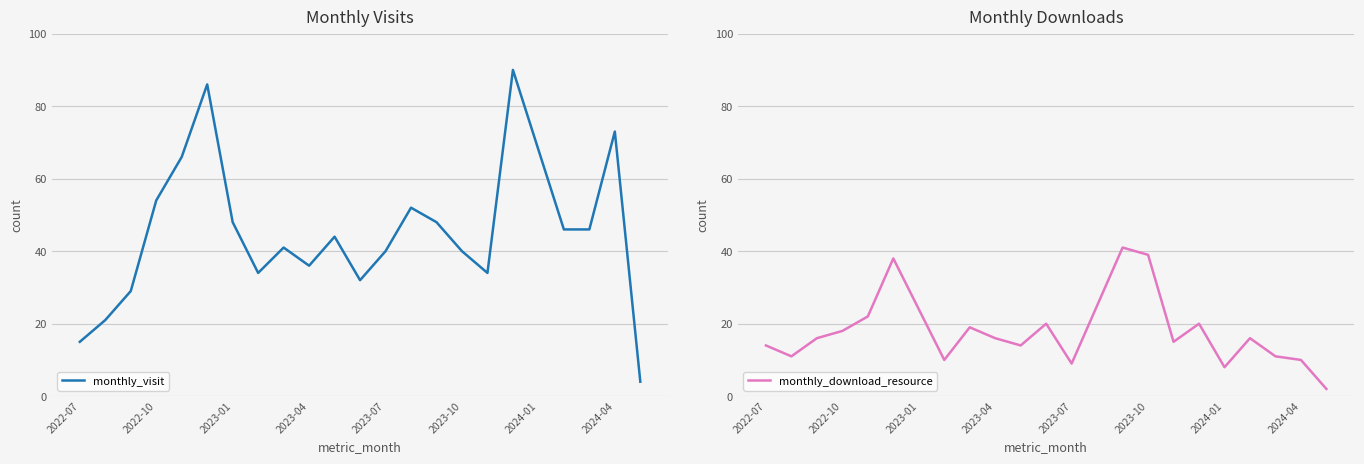

True or false: monthly_visit has a value of 12 at 2024-01.

False